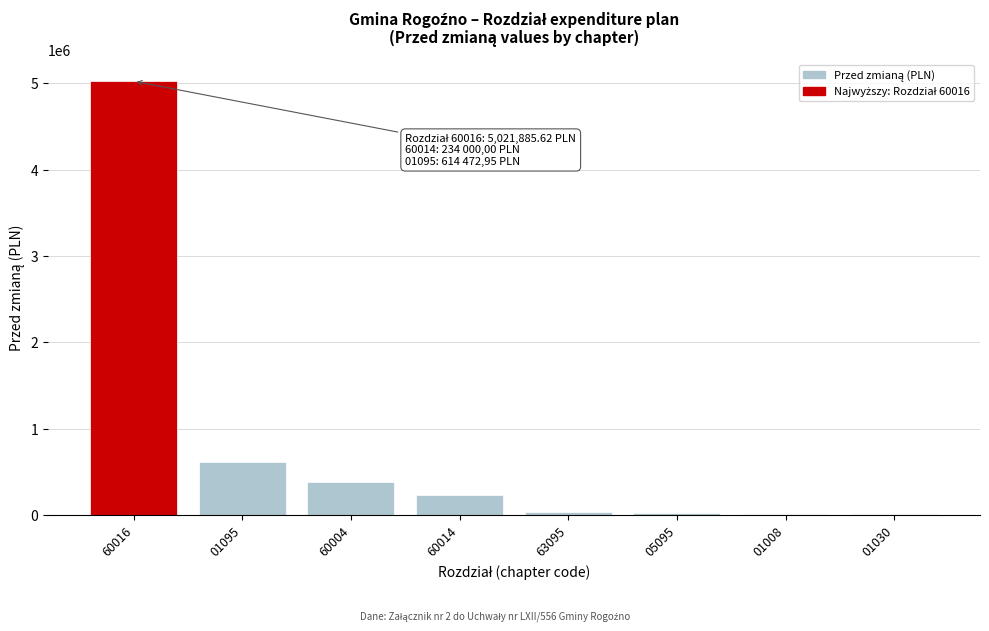

What is the maximum value shown in the chart?

5021885.6